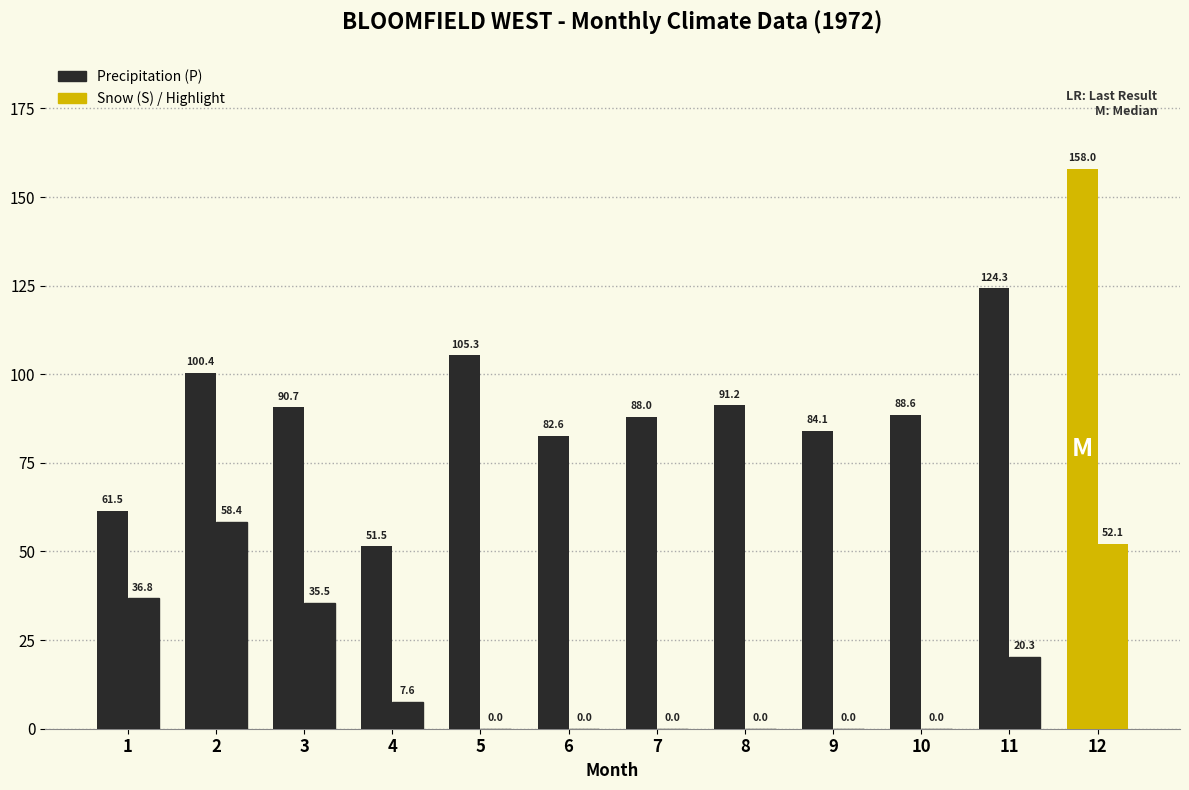

How many data points does each series have?

12